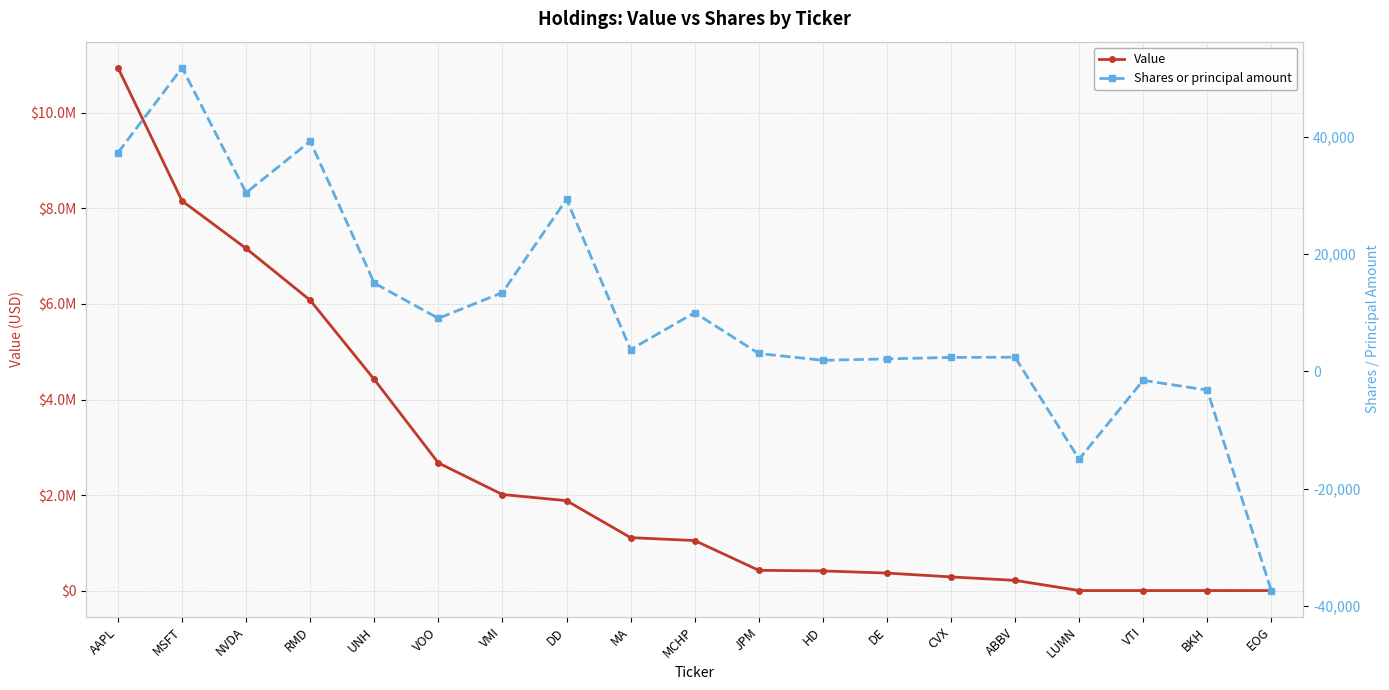

How many series are shown in this chart?

2